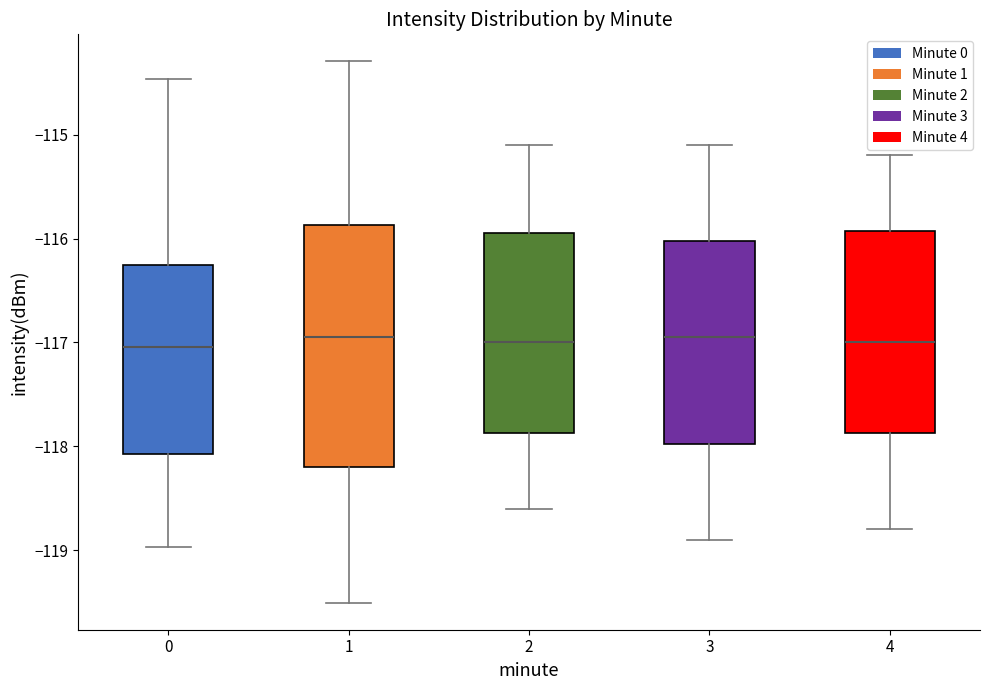

Reading left to right, transcribe this box plot: for each box, give where its median line is, the range the box spans, and where its two whiskers end, as read against the y-axis. The values are not printed on the chart, so give them approximately, as read against the axis.

0: median -117.0, box -118.1 to -116.3, whiskers -119.0 to -114.5
1: median -116.9, box -118.2 to -115.9, whiskers -119.5 to -114.3
2: median -117.0, box -117.9 to -115.9, whiskers -118.6 to -115.1
3: median -116.9, box -118.0 to -116.0, whiskers -118.9 to -115.1
4: median -117.0, box -117.9 to -115.9, whiskers -118.8 to -115.2